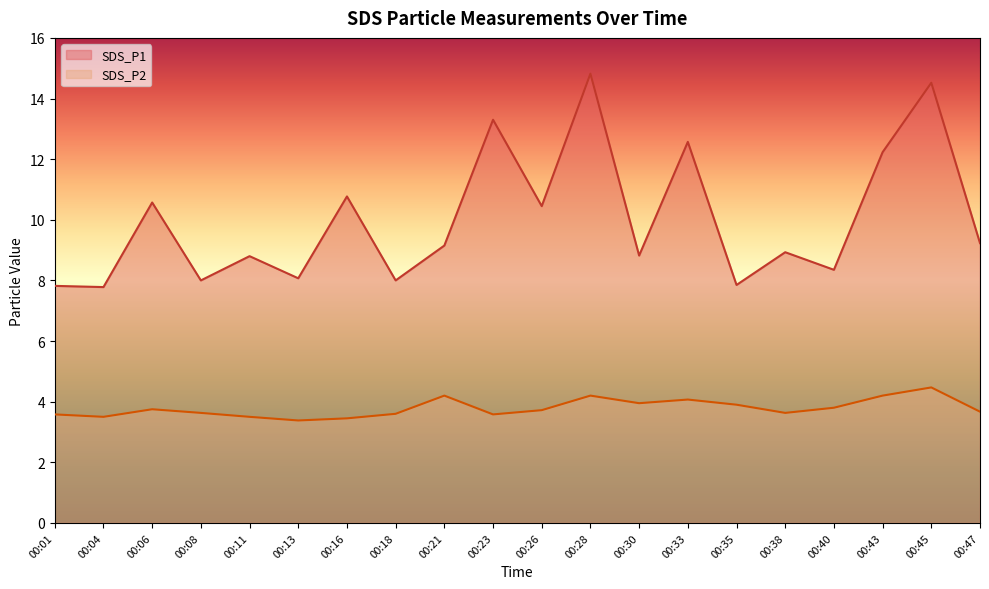

At how many categories does at least one series exceed 10?

8